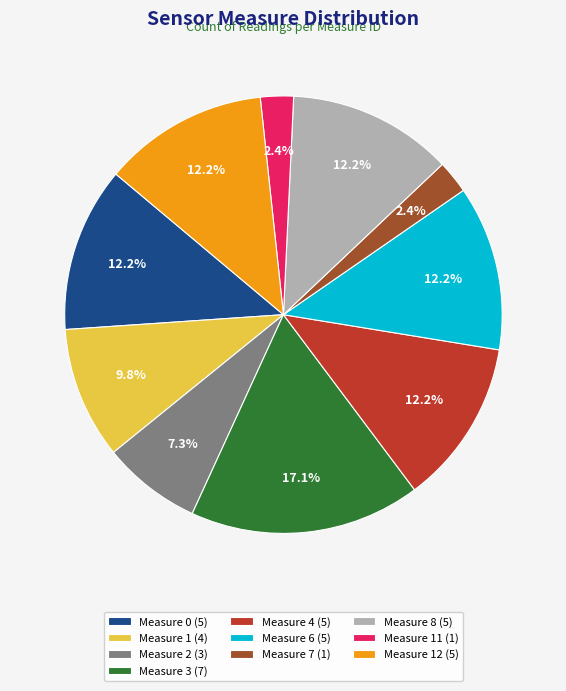

Does any single category account for the majority?

No